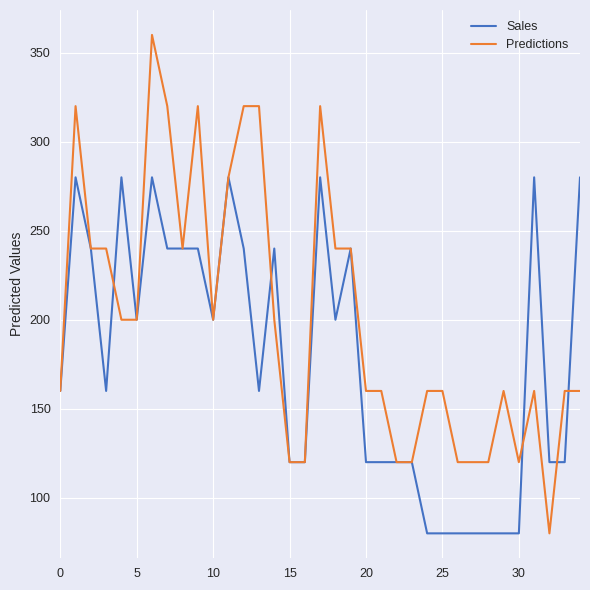

Which series has the largest range (max minus min)?

Predictions